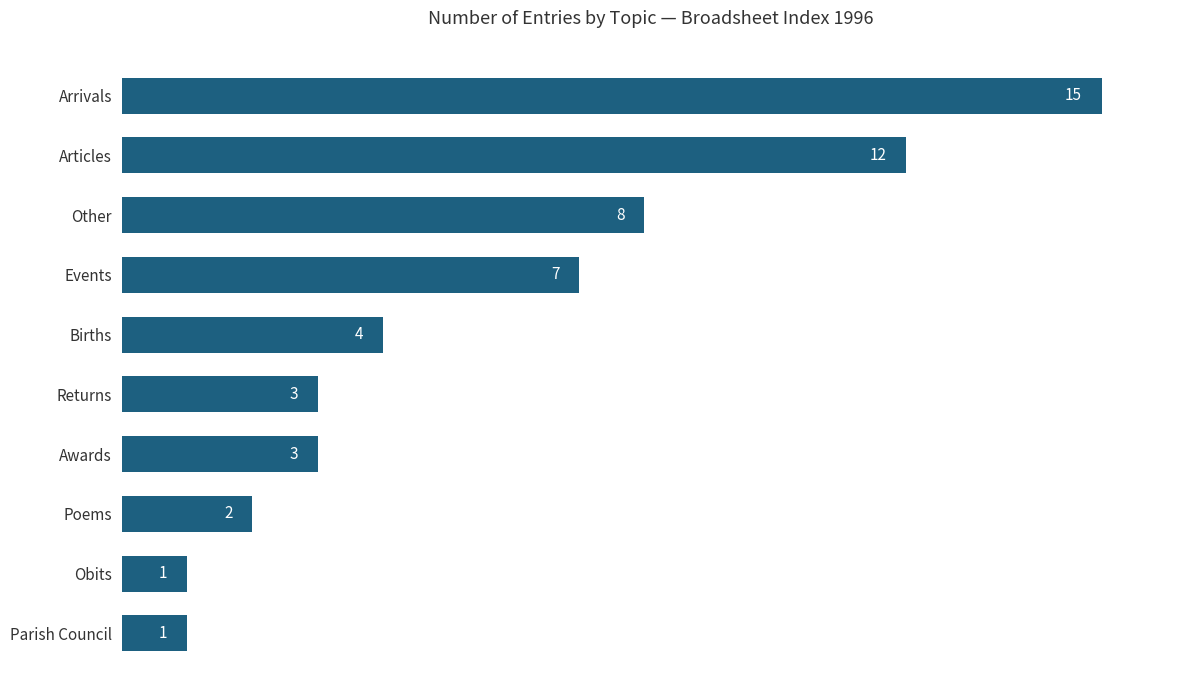

Reading top to bottom, what are all the values shown in this chart?

Arrivals=15	Articles=12	Other=8	Events=7	Births=4	Returns=3	Awards=3	Poems=2	Obits=1	Parish Council=1